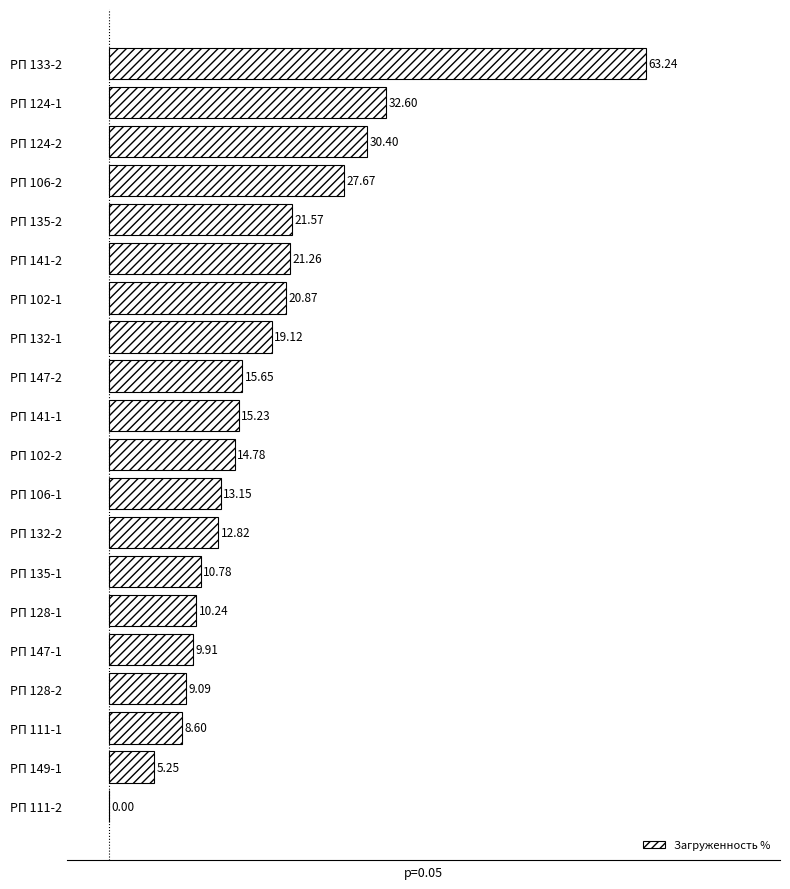

What is the change in value from РП 132-1 to РП 128-2?

-10.0